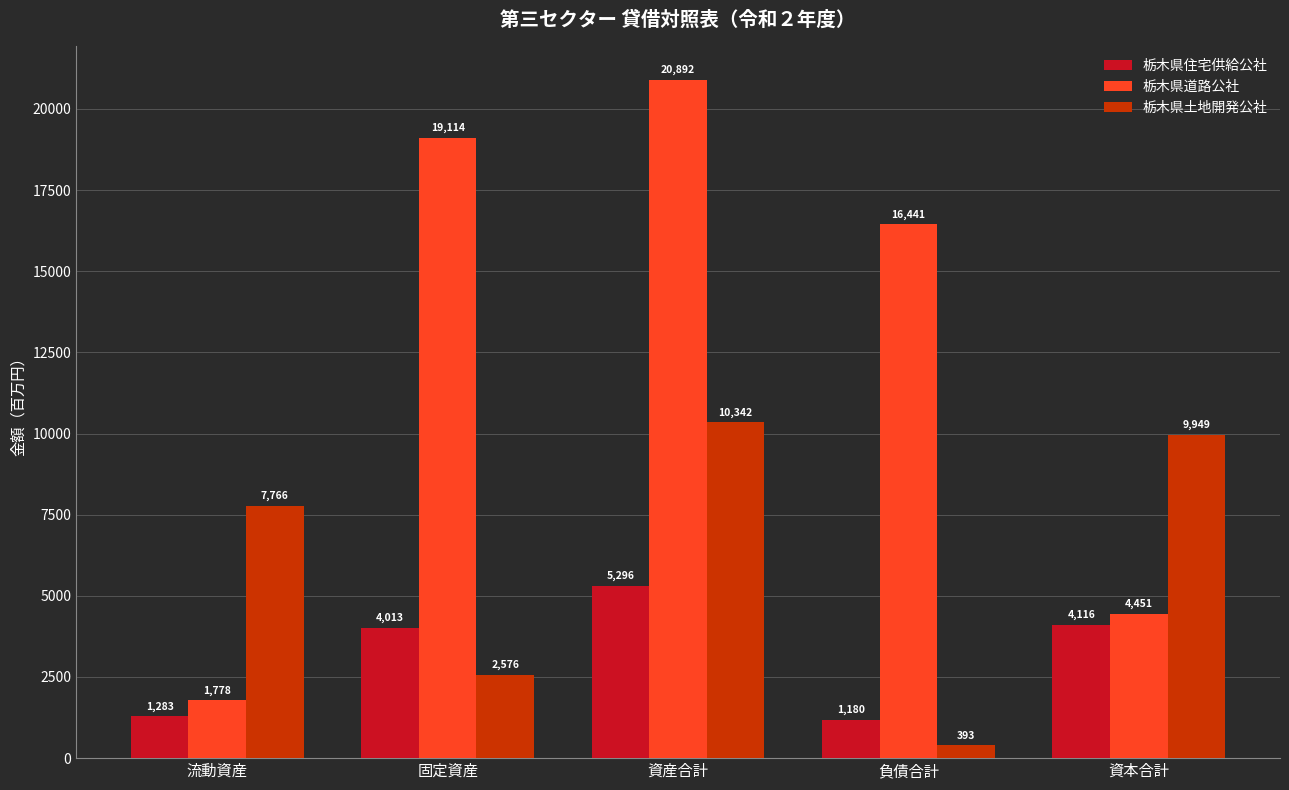

Reading left to right, transcribe all the data shown in this chart.

栃木県住宅供給公社: 流動資産=1283	固定資産=4013	資産合計=5296	負債合計=1180	資本合計=4116
栃木県道路公社: 流動資産=1778	固定資産=19114	資産合計=20892	負債合計=16441	資本合計=4451
栃木県土地開発公社: 流動資産=7766	固定資産=2576	資産合計=10342	負債合計=393	資本合計=9949